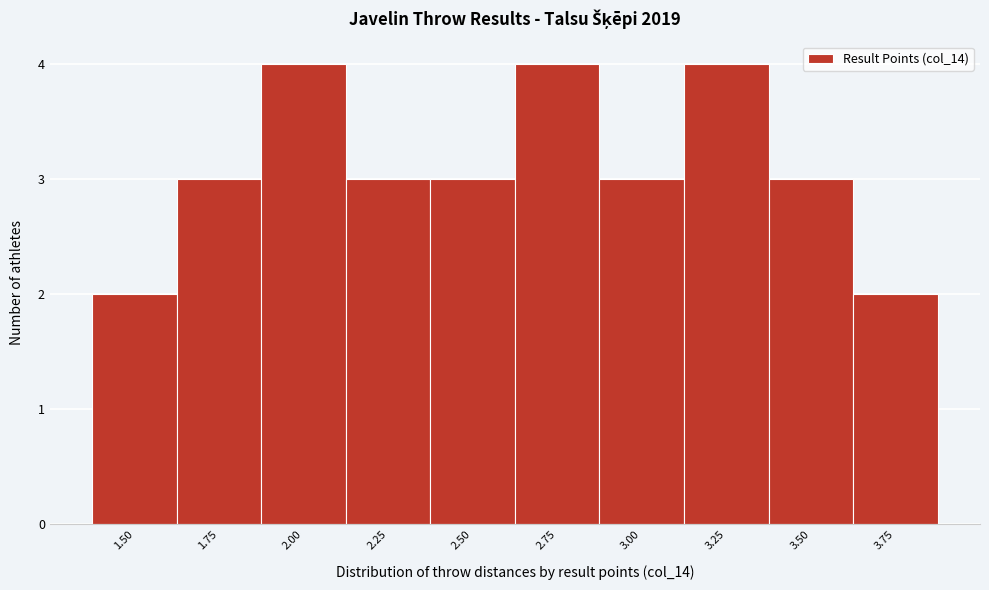

Reading left to right, extract all data points from this chart.

2	3	4	3	3	4	3	4	3	2